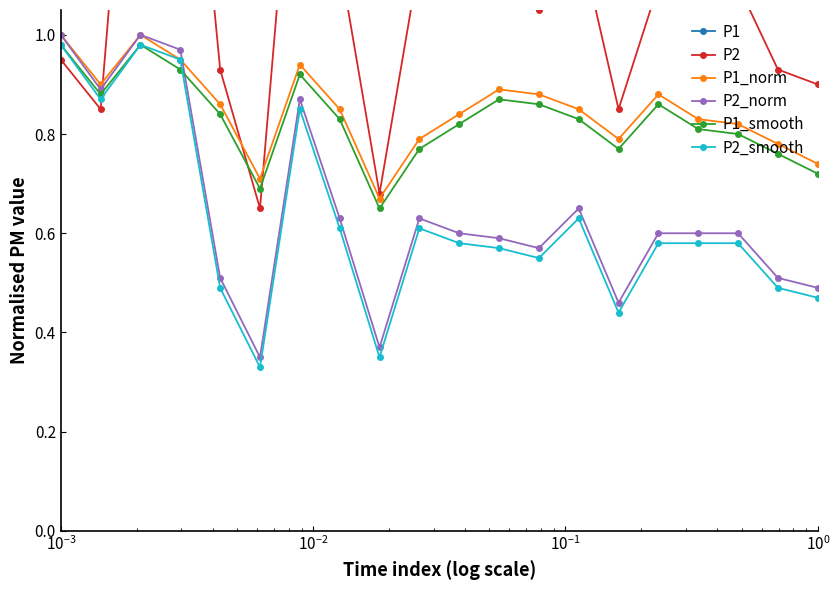

True or false: P2_smooth and P1 intersect in this chart.

False